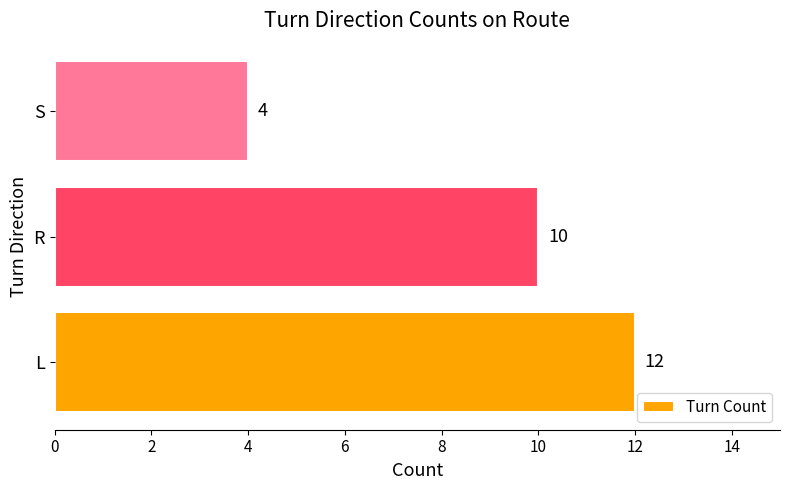

What is the maximum value shown in the chart?

12